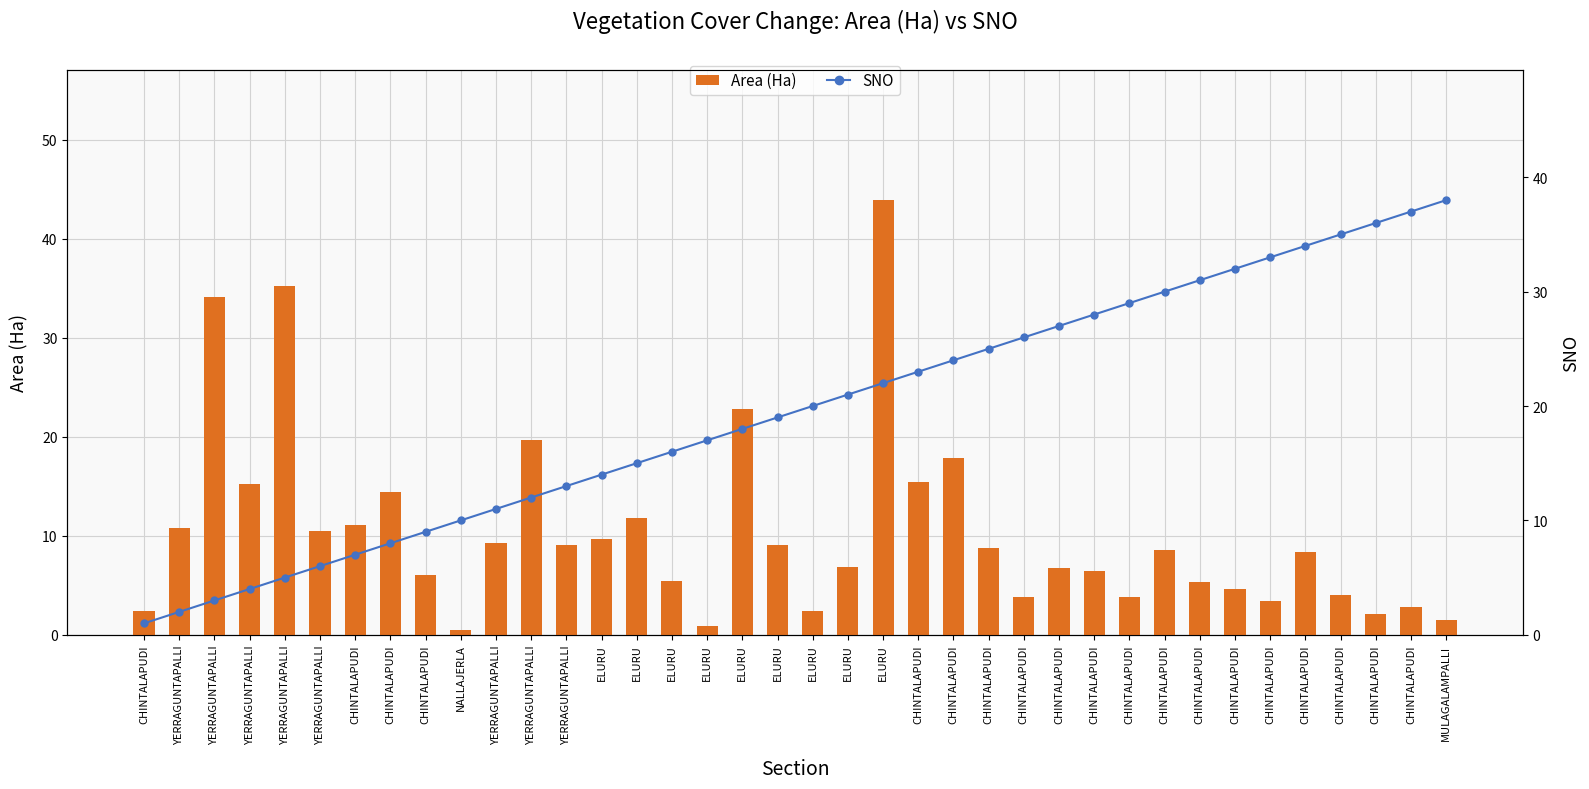

At which label is Area (Ha) closest to 22?

ELURU